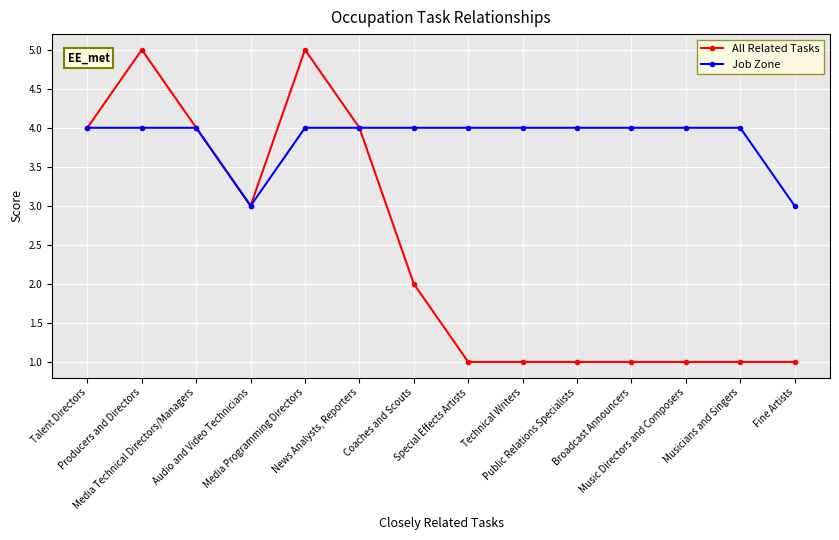

What is the maximum value for All Related Tasks?

5